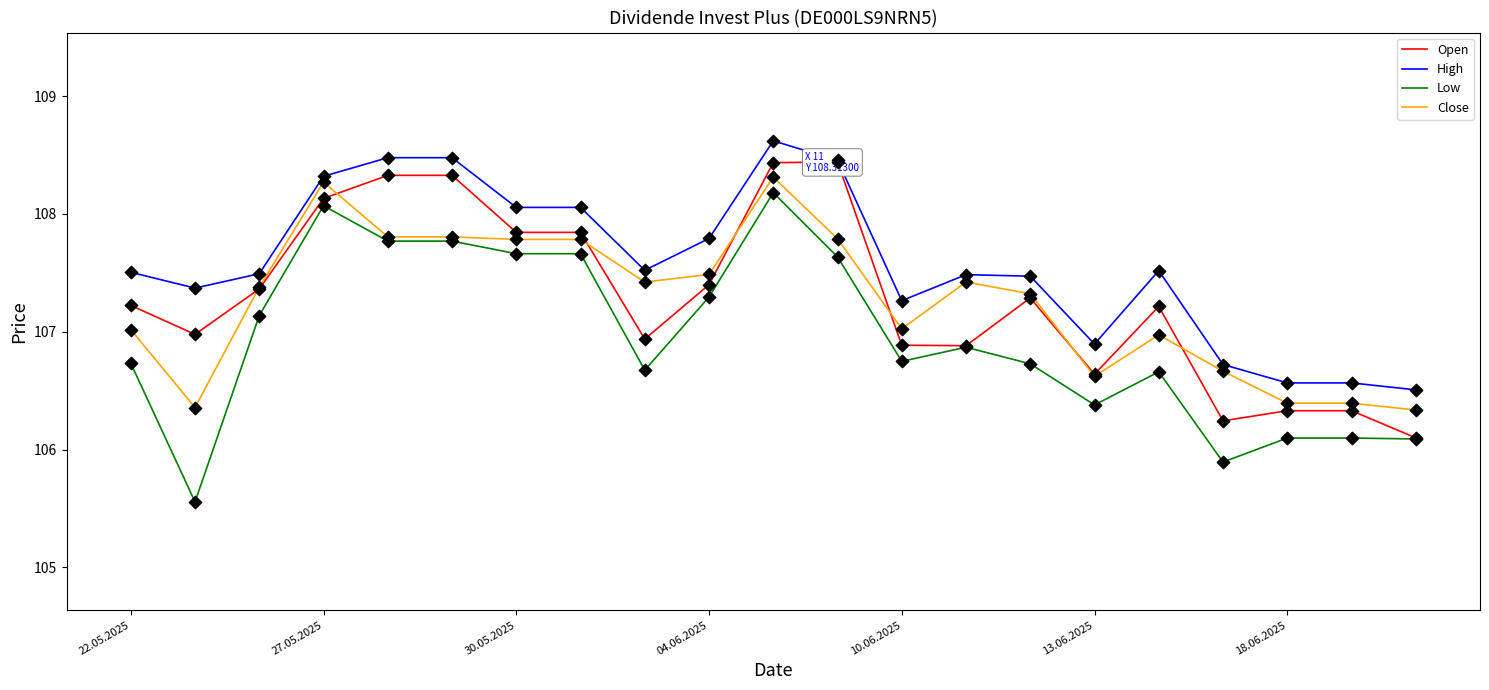

What is the minimum value shown in the chart?

105.6